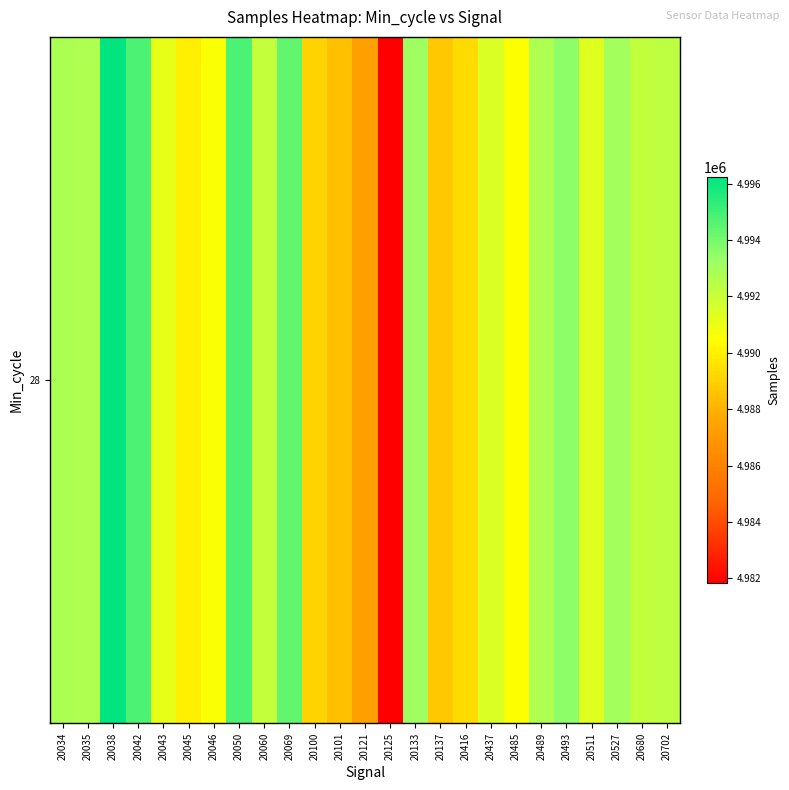

Reading left to right, what are all the values shown in this chart?

20034=4992814	20035=4992715	20038=4996230	20042=4994779	20043=4991124	20045=4989958	20046=4990550	20050=4994785	20060=4992151	20069=4994364	20100=4989047	20101=4988449	20121=4987367	20125=4981826	20133=4993151	20137=4988722	20416=4989363	20437=4991506	20485=4990497	20489=4992700	20493=4993568	20511=4991361	20527=4993061	20680=4992181	20702=4992347